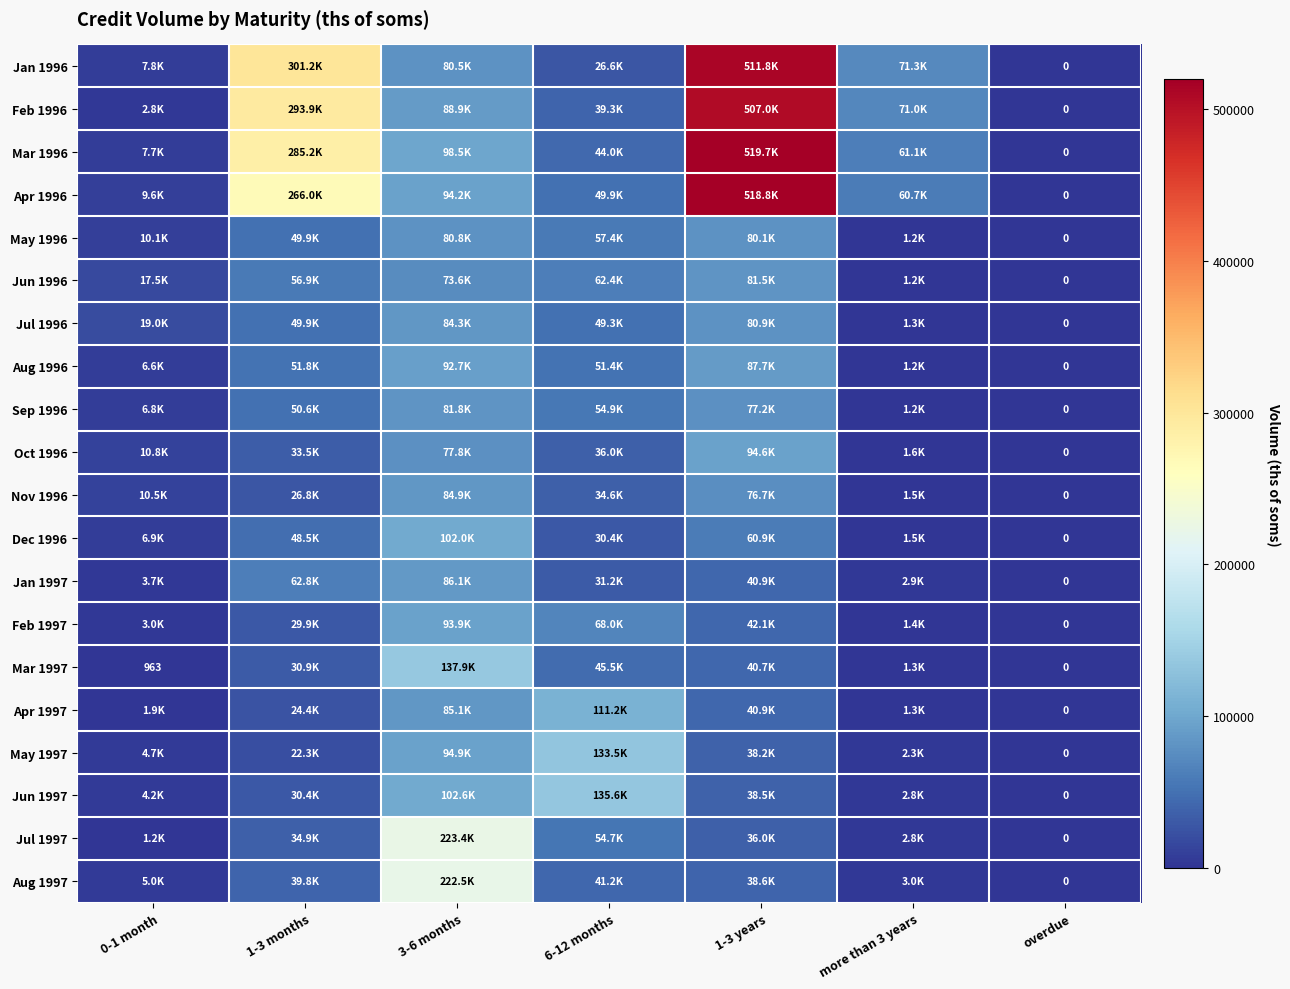

What is the average value of the Jan 1997 series?

32513.6